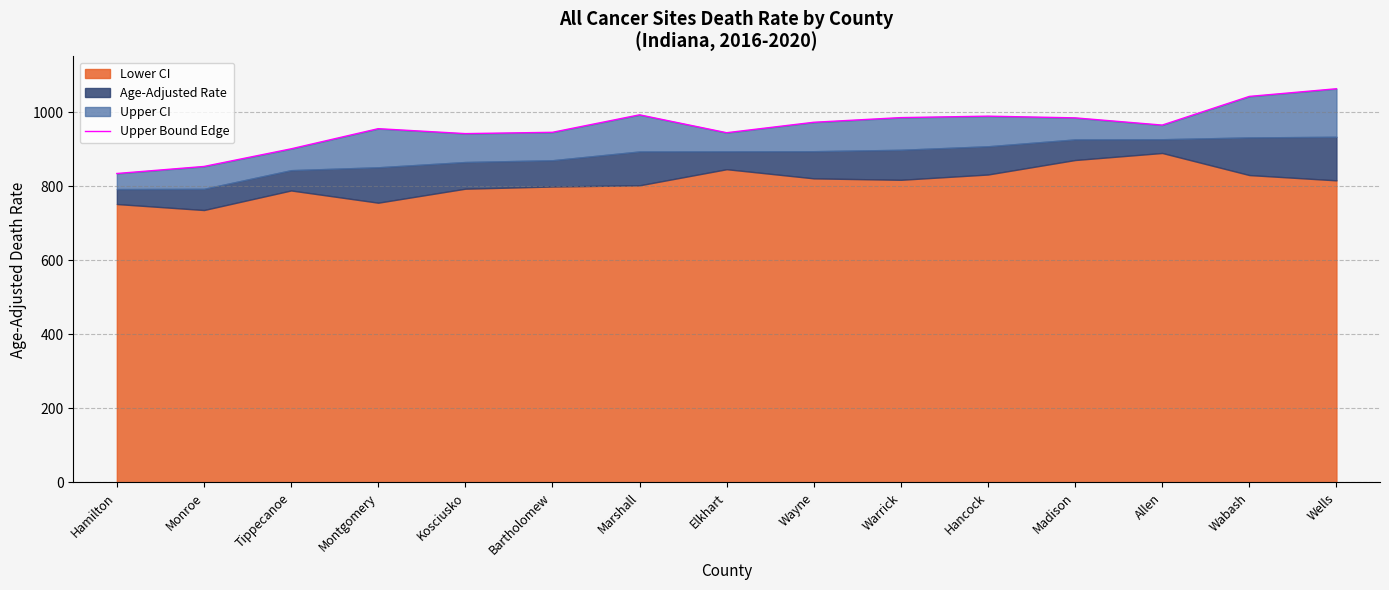

True or false: the data has more than 2 interior local peaks.

True